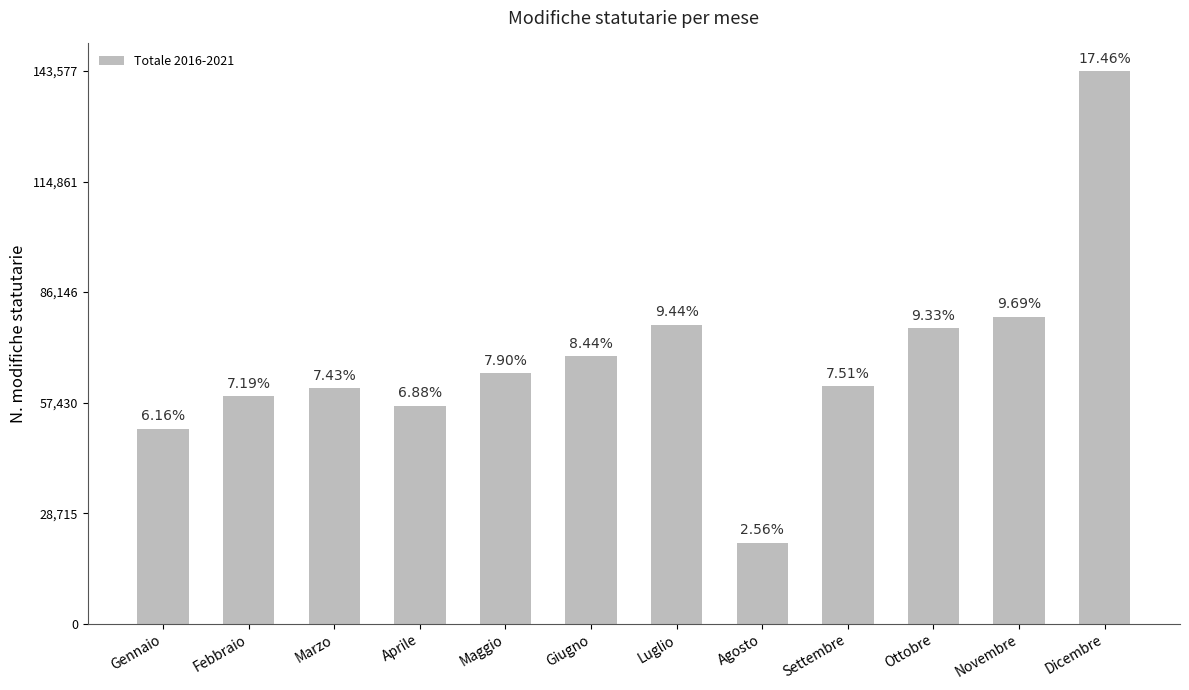

The chart shows a value of 73183 at Gennaio. True or false?

False